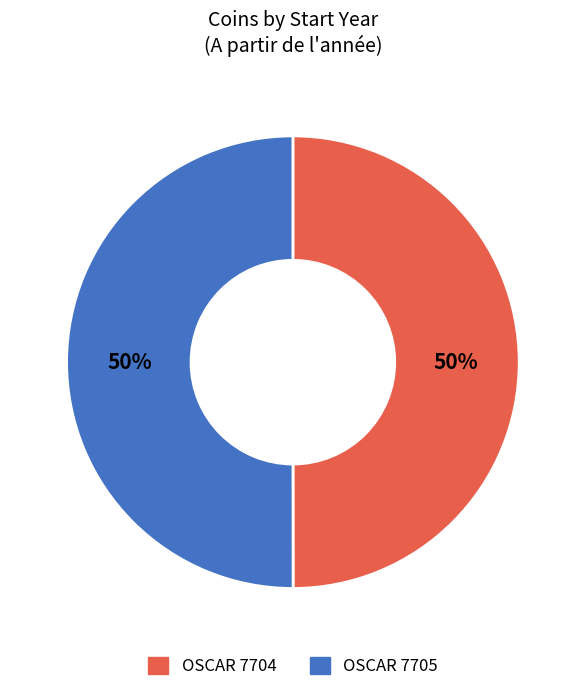

Is it true that OSCAR 7705 is 50% of the pie?

True